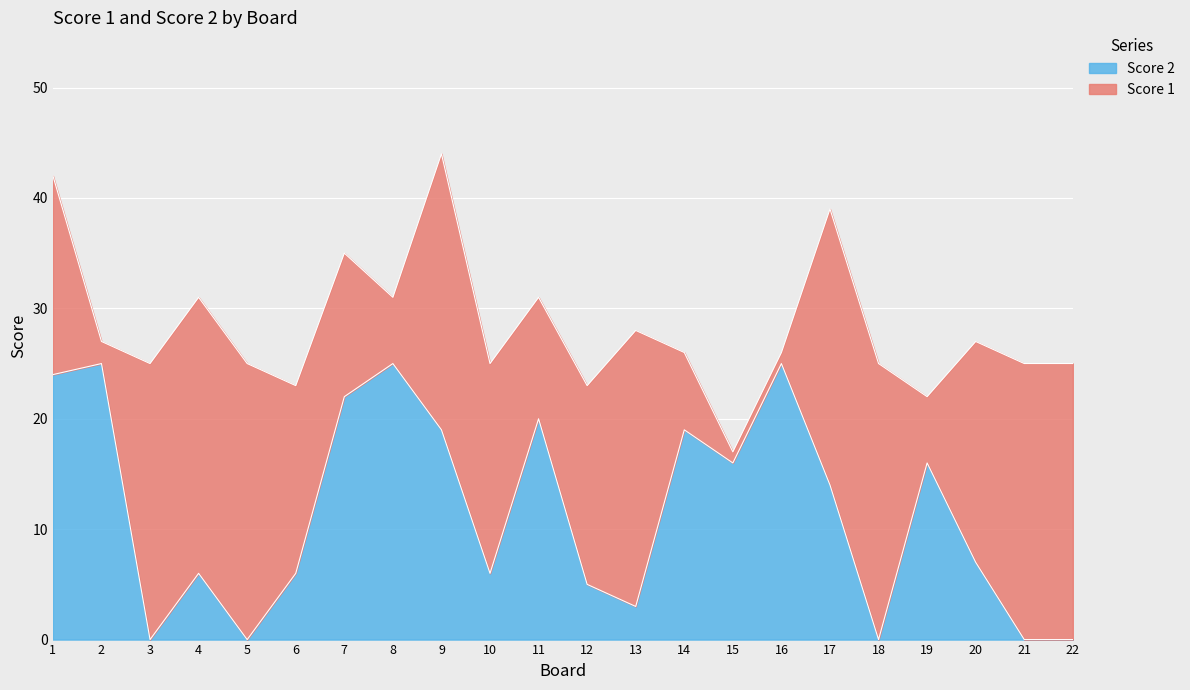

Reading right to left, list all the values displayed in this chart.

22=0	21=0	20=7	19=16	18=0	17=14	16=25	15=16	14=19	13=3	12=5	11=20	10=6	9=19	8=25	7=22	6=6	5=0	4=6	3=0	2=25	1=24